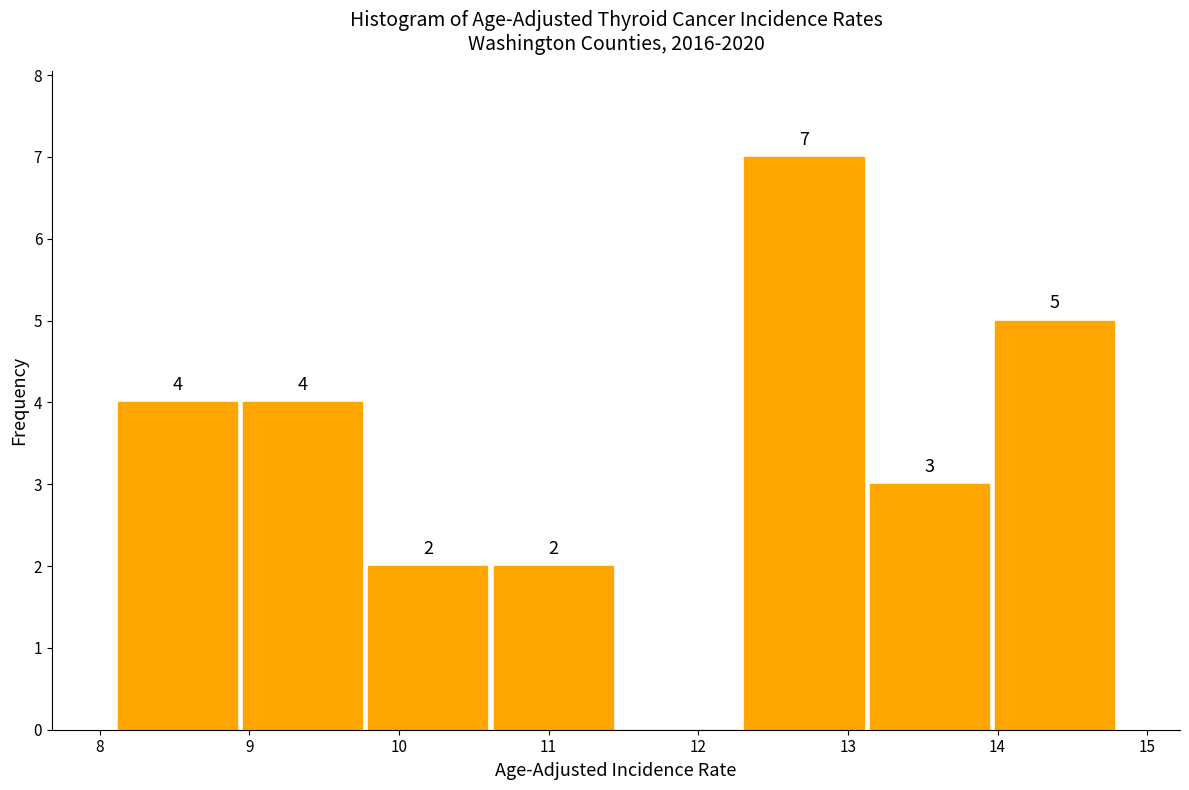

Which range on the x-axis has the tallest bar?

12.3 to 13.1